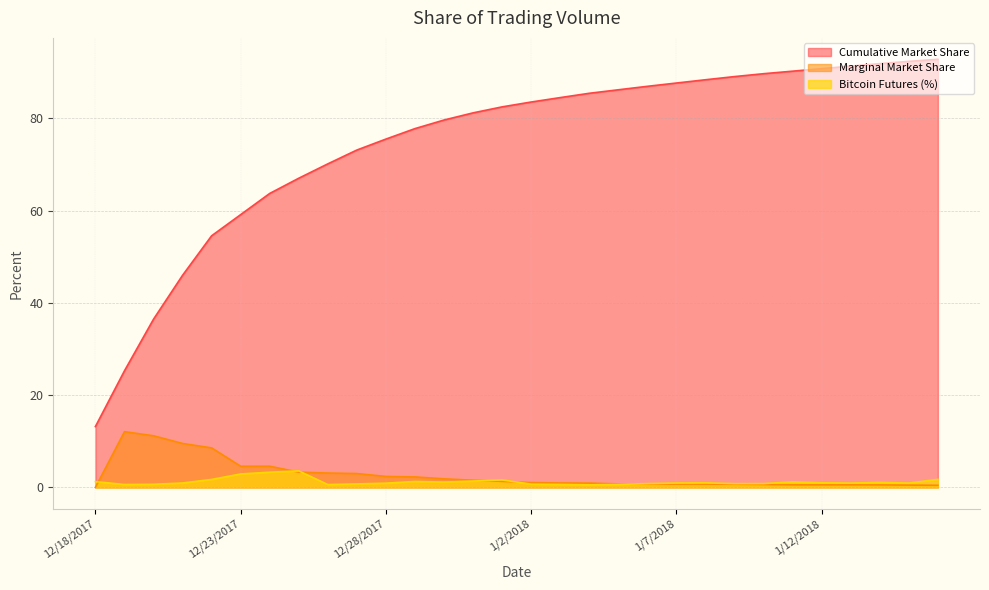

Reading right to left, what are all the values shown in this chart?

Cumulative Market Share: 92.8	92.4	91.9	91.3	90.8	90.2	89.7	89.1	88.4	87.7	87.0	86.2	85.5	84.5	83.6	82.5	81.2	79.7	77.8	75.5	73.2	70.2	67.0	63.7	59.1	54.6	46.0	36.5	25.3	13.2
Marginal Market Share: 0.5	0.5	0.5	0.5	0.5	0.5	0.6	0.7	0.7	0.7	0.8	0.8	0.9	1.0	1.1	1.3	1.6	1.9	2.3	2.4	3.0	3.1	3.3	4.6	4.6	8.6	9.5	11.2	12.1	0.0
Bitcoin Futures (%): 1.7	0.9	1.1	0.9	1.0	1.2	0.8	0.8	1.0	0.9	0.8	0.6	0.6	0.6	0.7	1.6	1.4	1.1	1.3	0.9	0.8	0.6	3.6	3.3	2.9	1.7	0.9	0.7	0.6	1.2